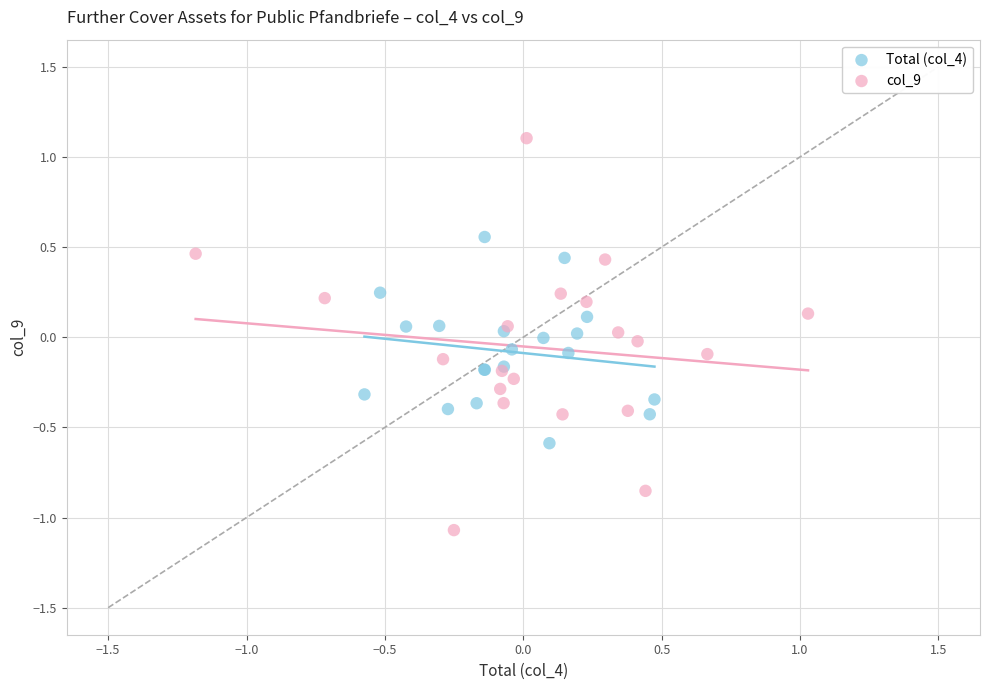

Which series has the largest Y range (max minus min)?

col_9